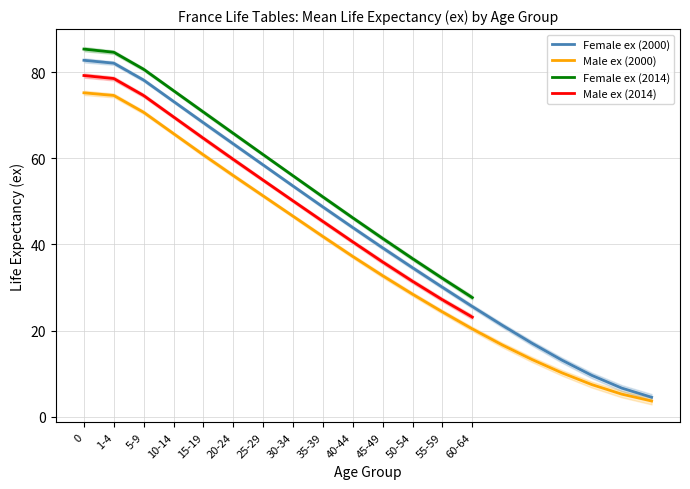

The Male ex (2000) series shows 113.8 at 10-14. True or false?

False